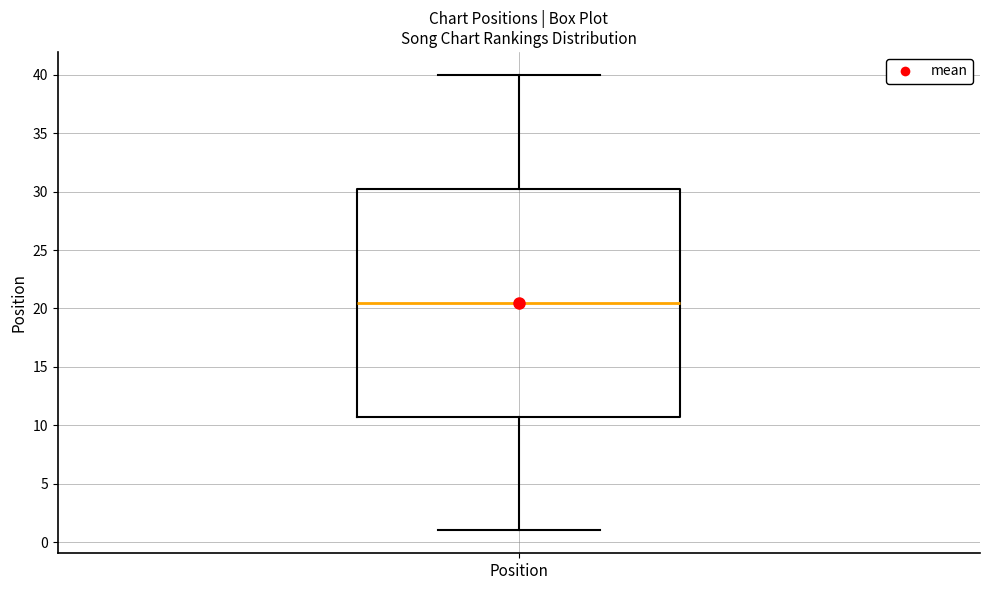

Read this box plot against the y-axis: the position of the median line, the range covered by the box, and the ends of both whiskers. The values are not printed on the chart, so give them approximately, as read against the axis.

median 20.5, box 11.0 to 30.5, whiskers 1.0 to 40.0